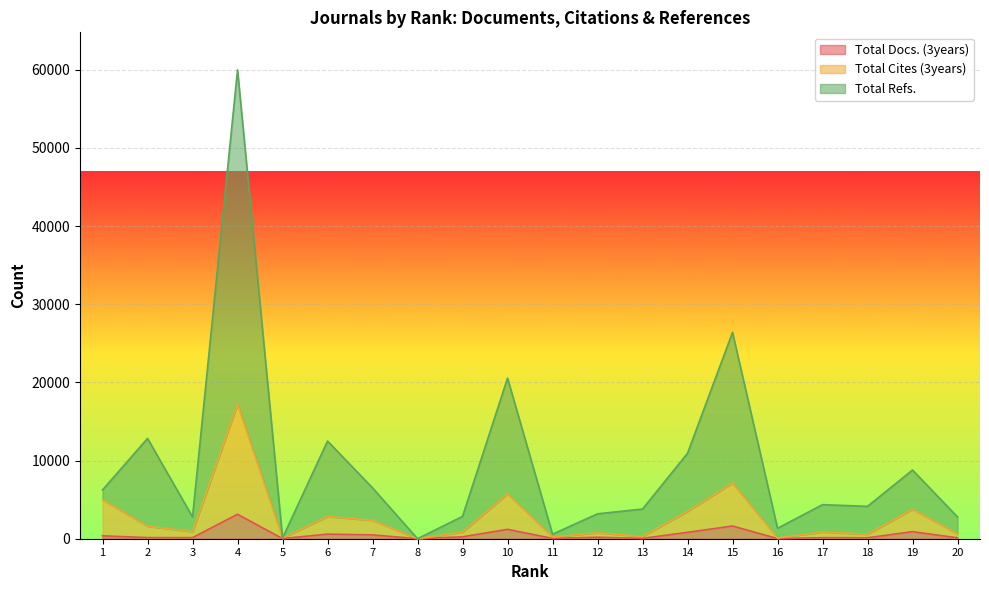

At which category is the sum across all series the highest?

4